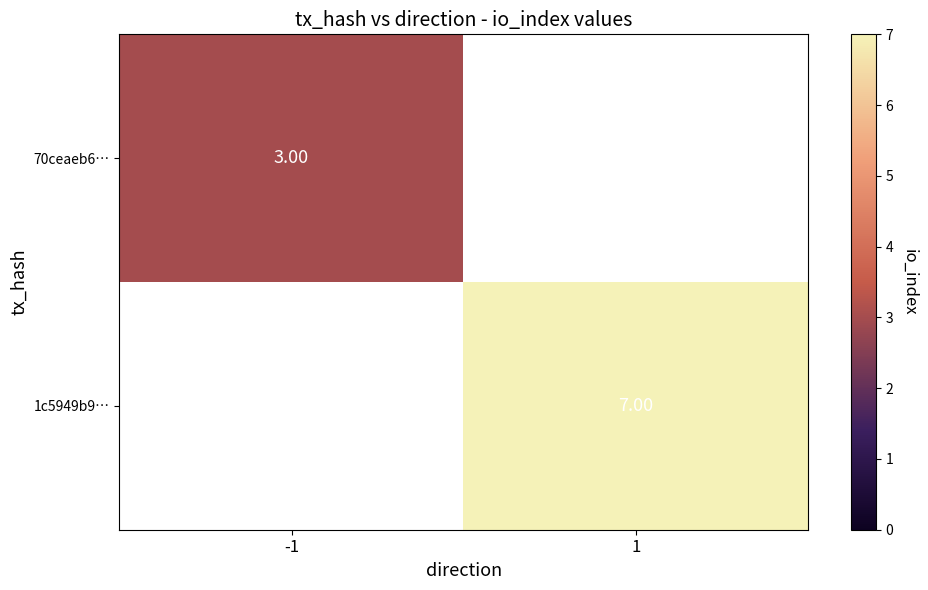

Which category has the lowest value across all series?

-1